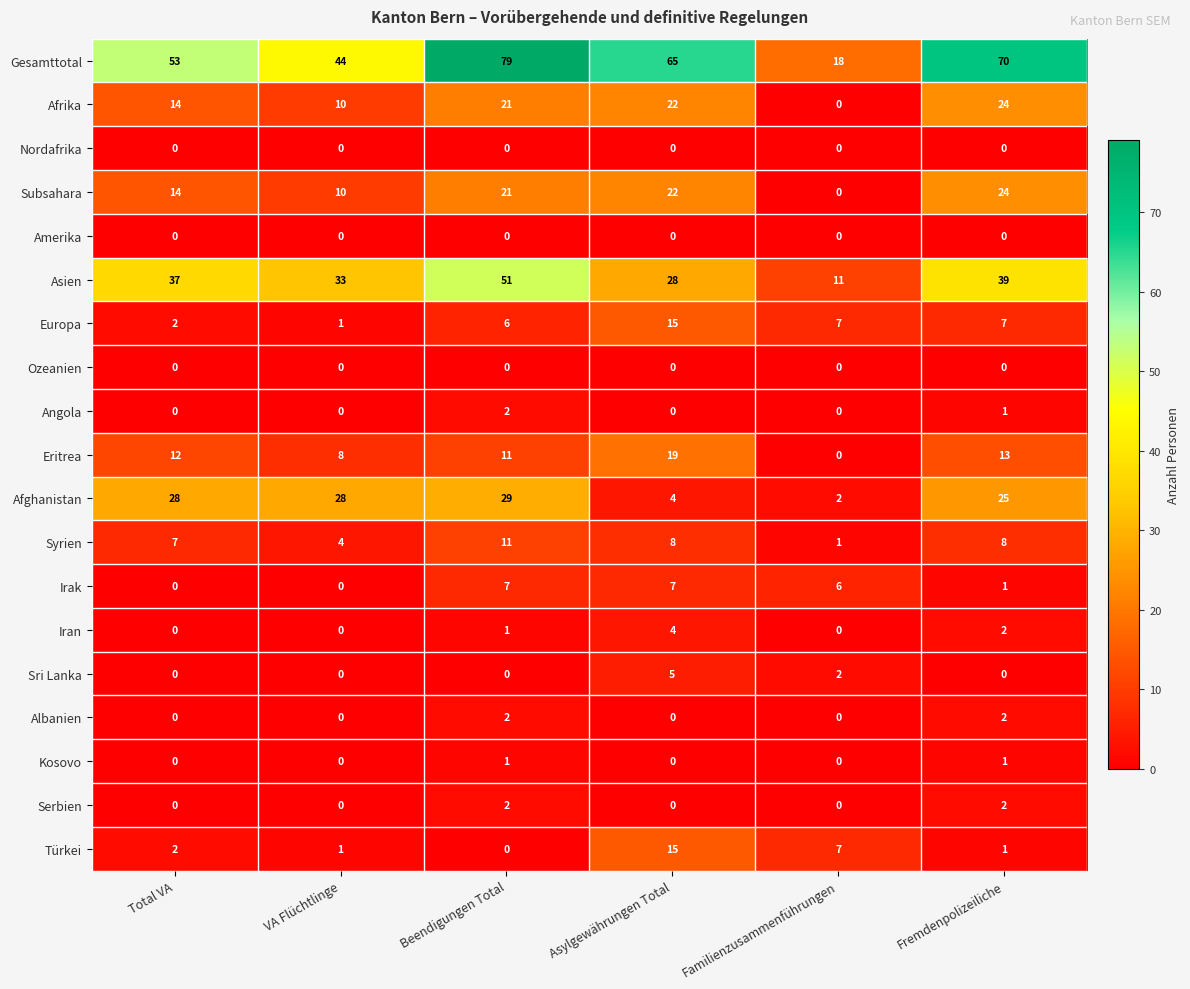

What is the spread (max minus min) of values at VA Flüchtlinge?

44